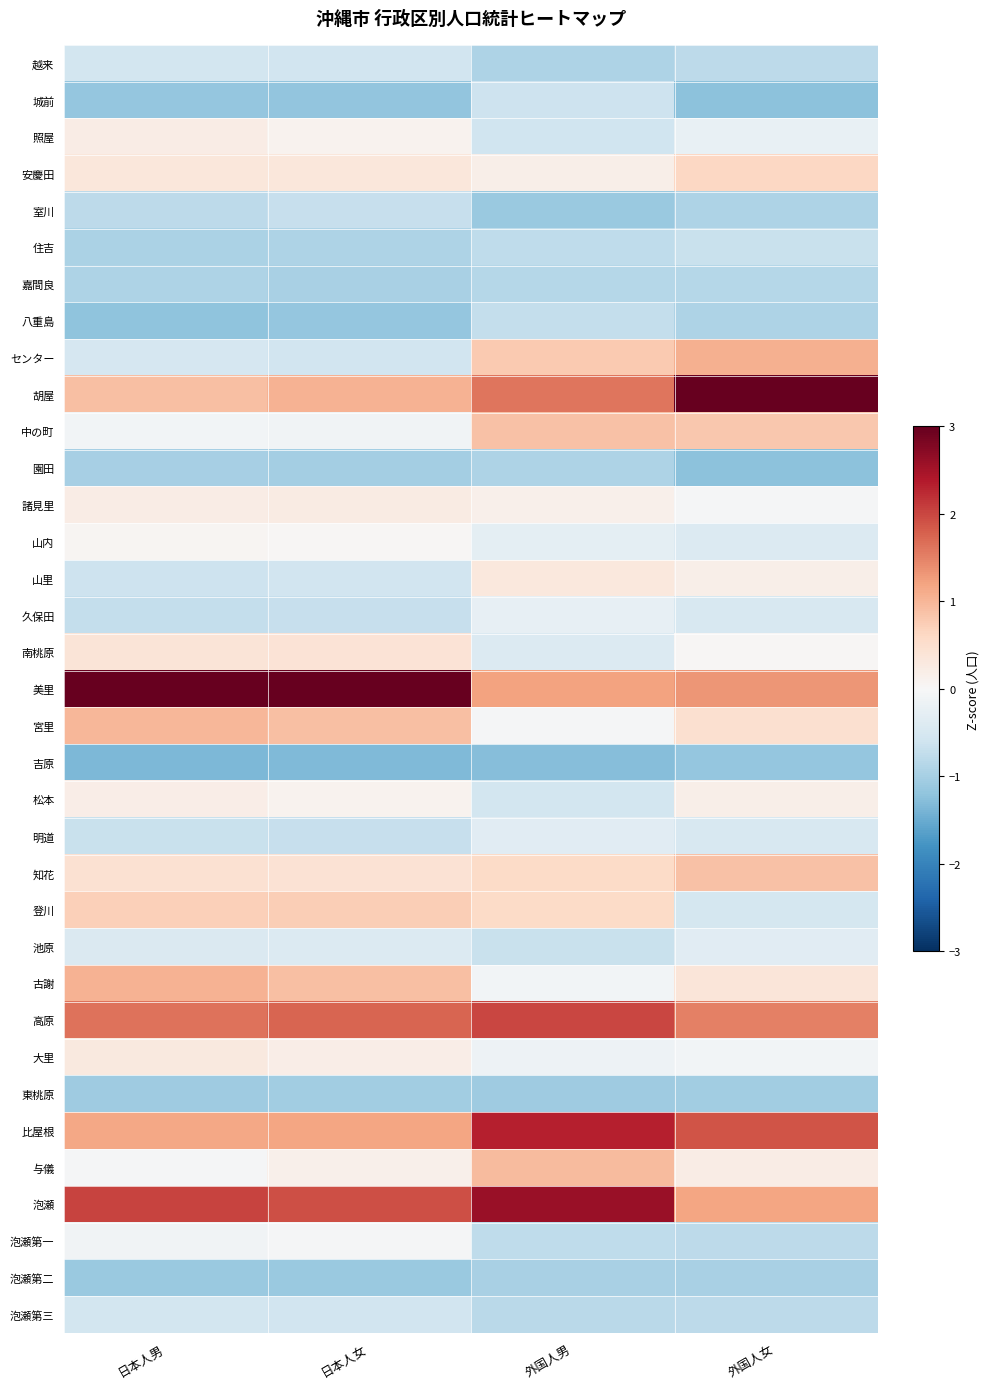

Which series has the largest range (max minus min)?

胡屋